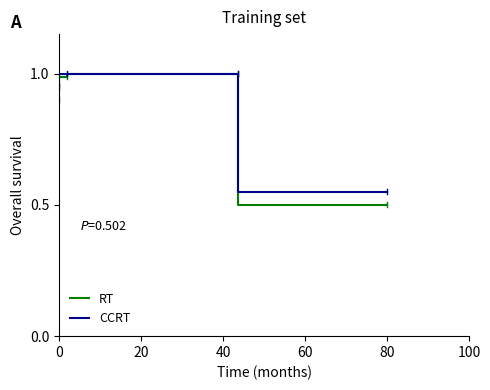

Between 20 and 60, which series saw the biggest shift?

RT